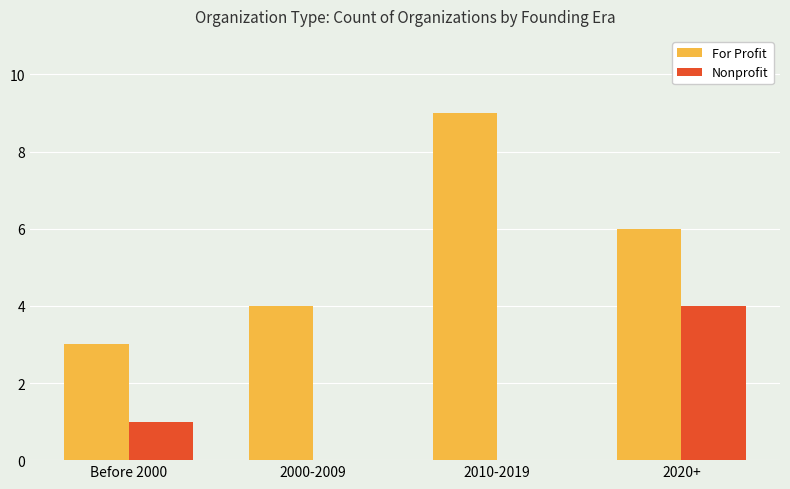

Reading left to right, what are all the values shown in this chart?

For Profit: 3	4	9	6
Nonprofit: 1	0	0	4